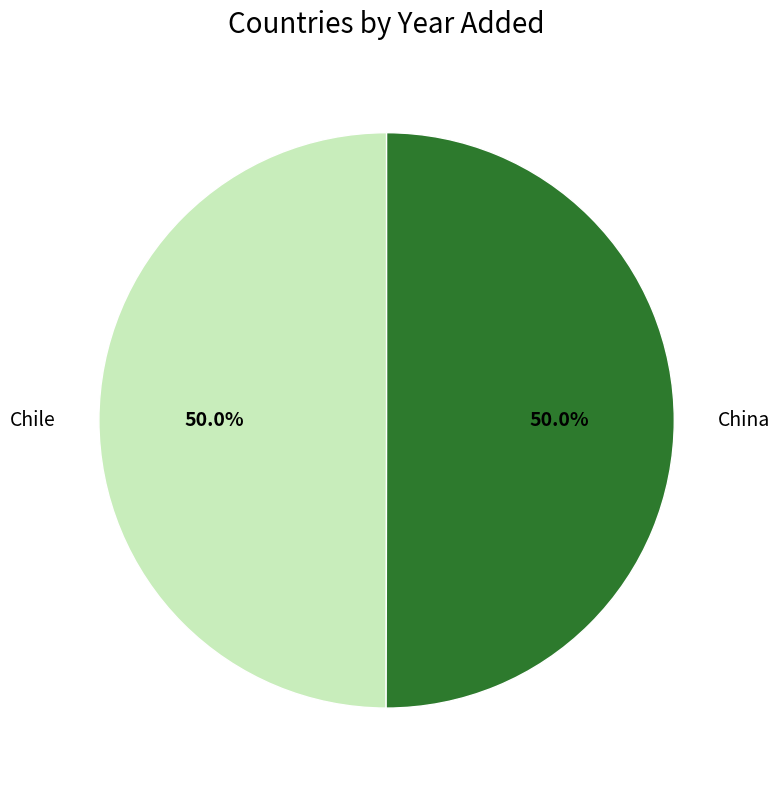

True or false: Chile accounts for 50% of the total.

True